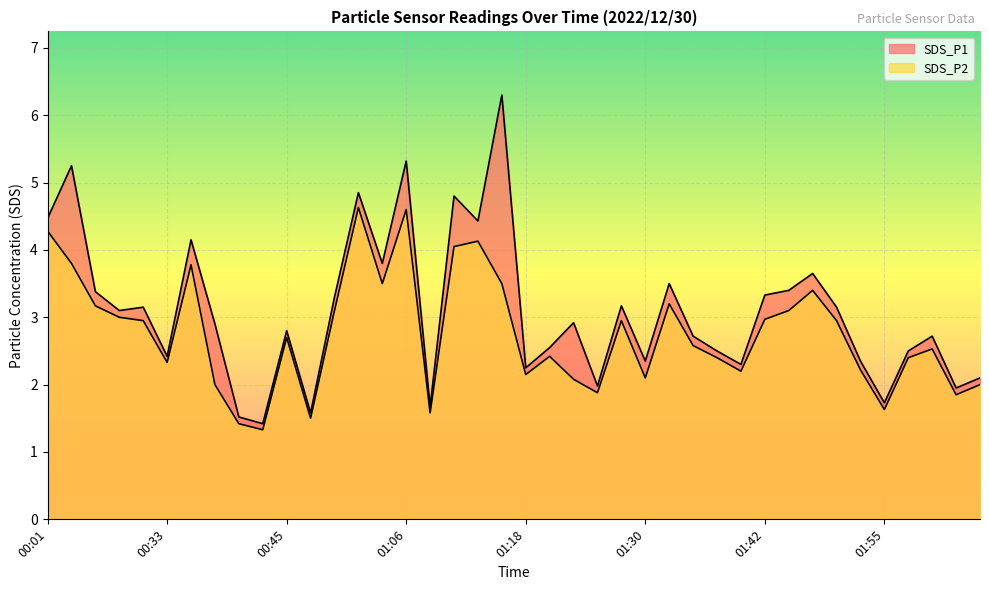

How many values in the SDS_P1 series are below 2?

7